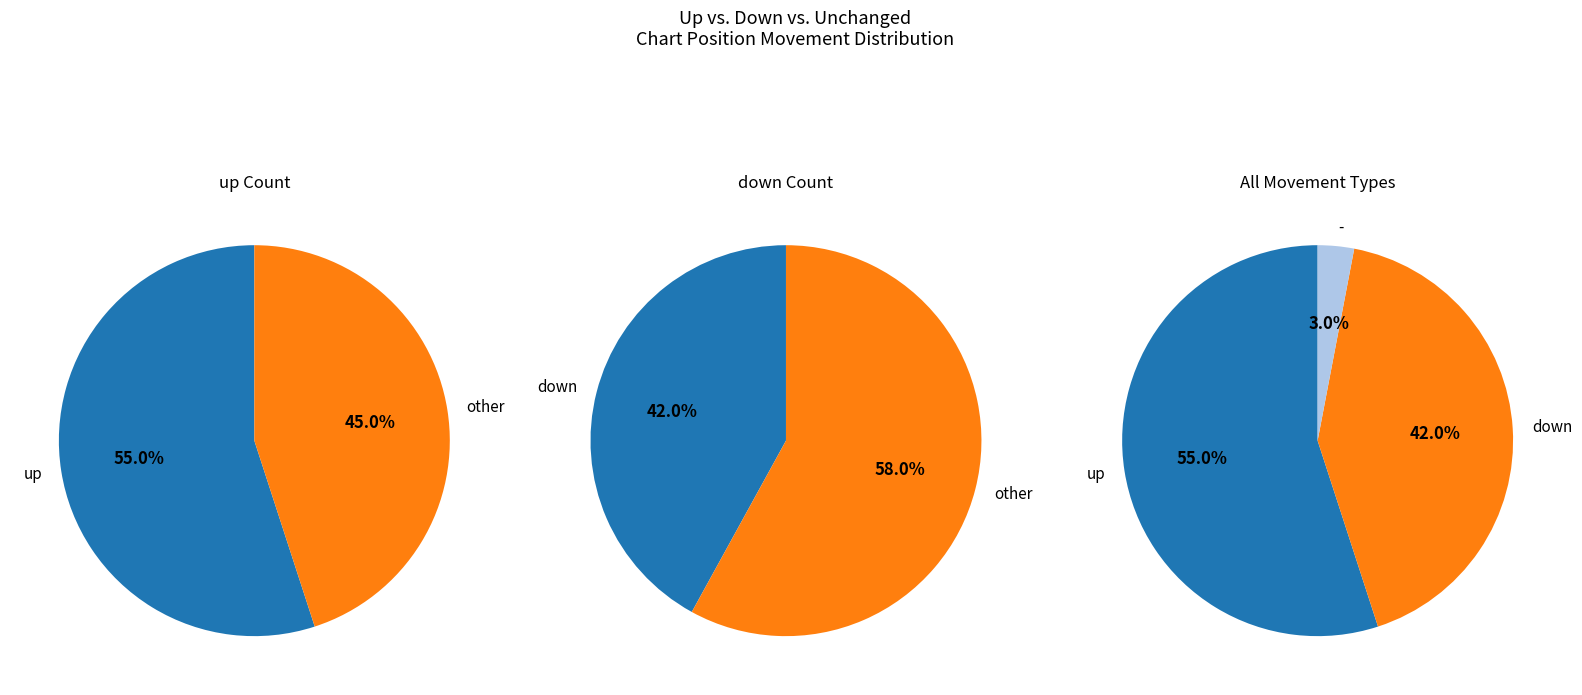

What is the change in value from up to -?

-52